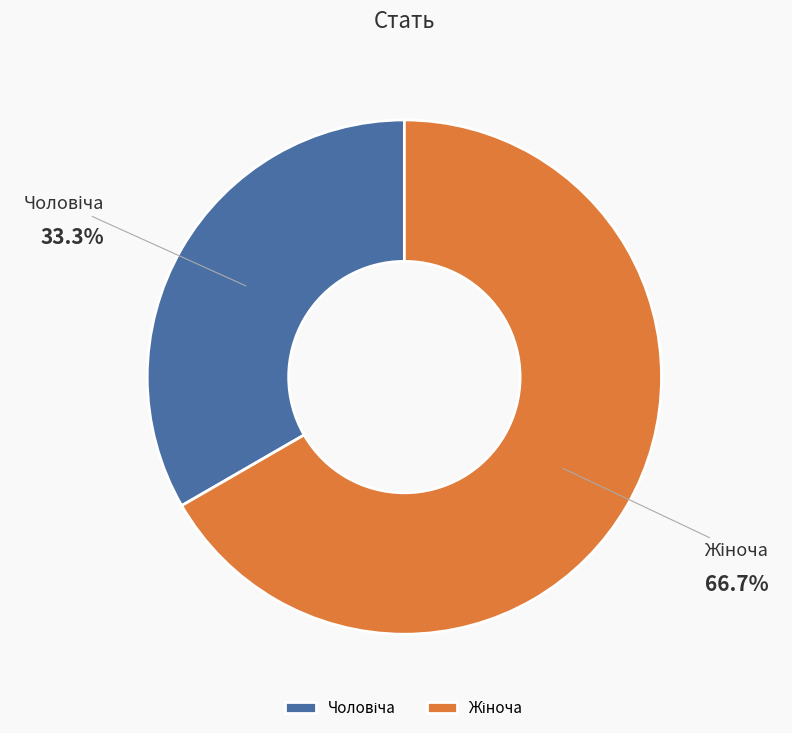

How many slices are in this pie chart?

2